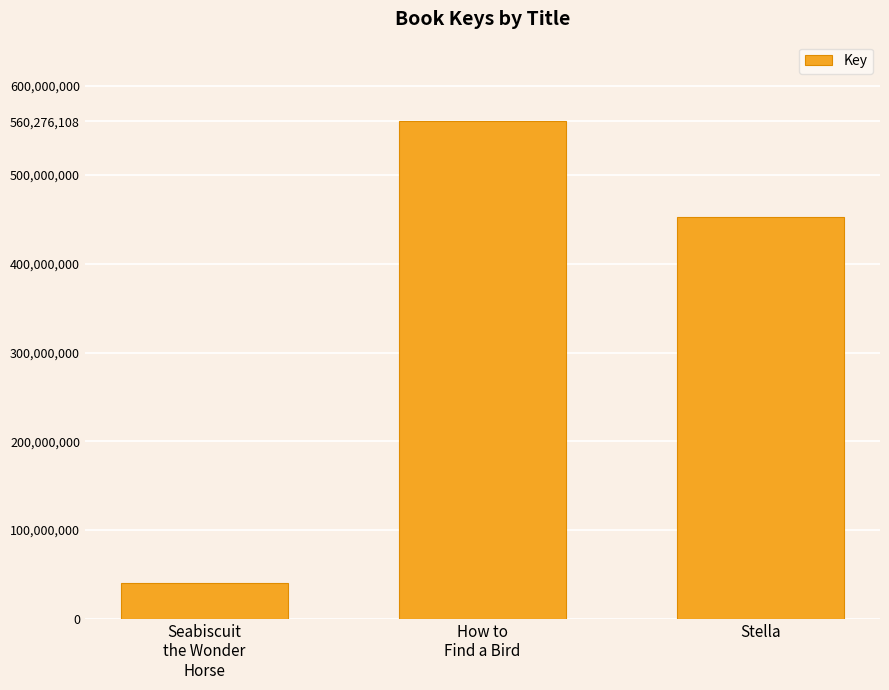

List the labels in order of value, smallest first.

Seabiscuit
the Wonder
Horse, Stella, How to
Find a Bird